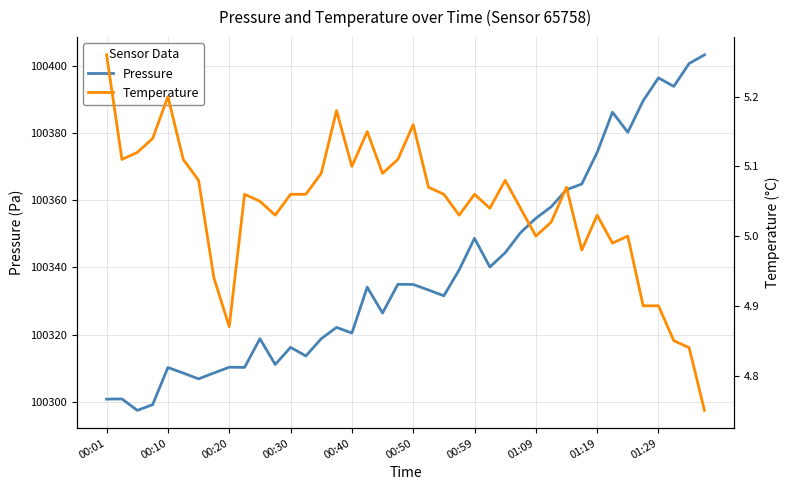

The value of Pressure at 00:20 is 100310.3. True or false?

True